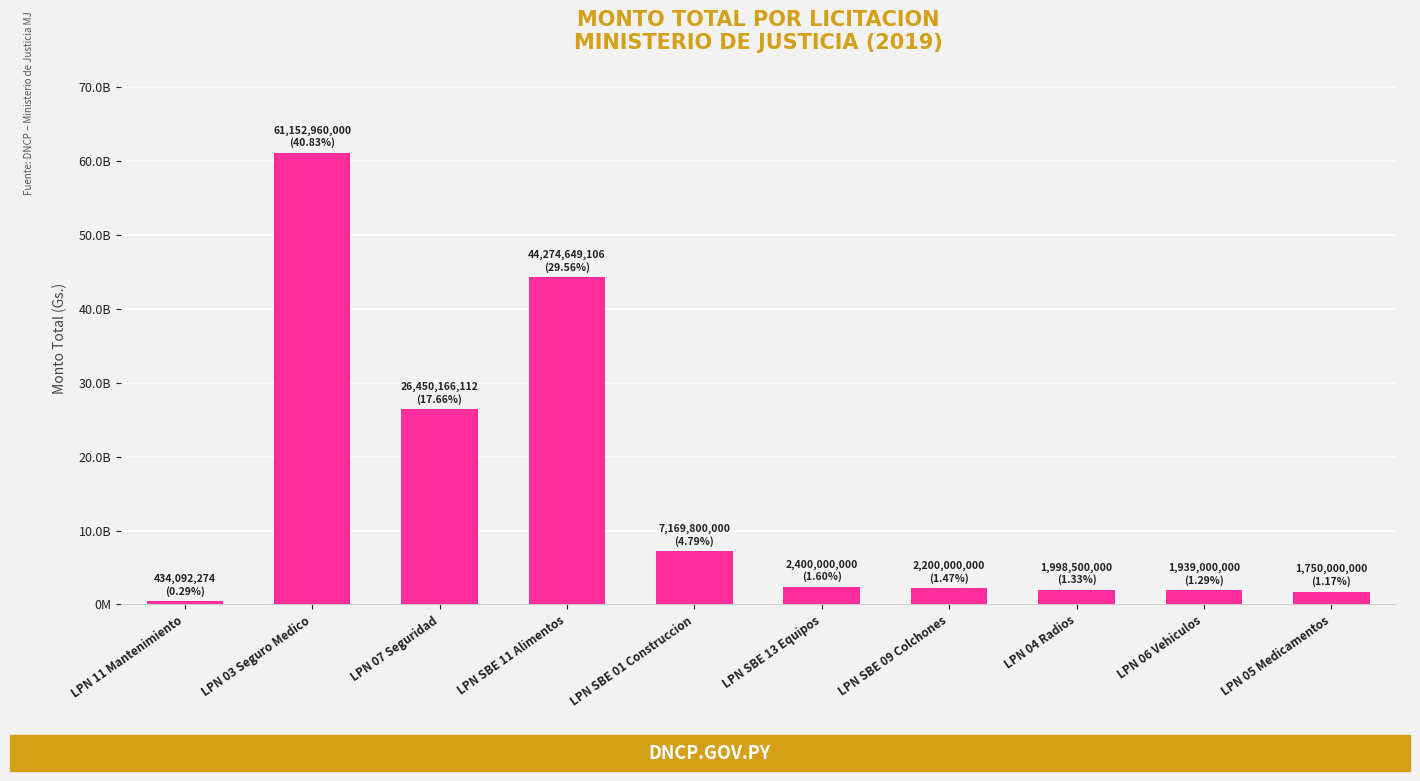

What position from the left is LPN 07 Seguridad?

3